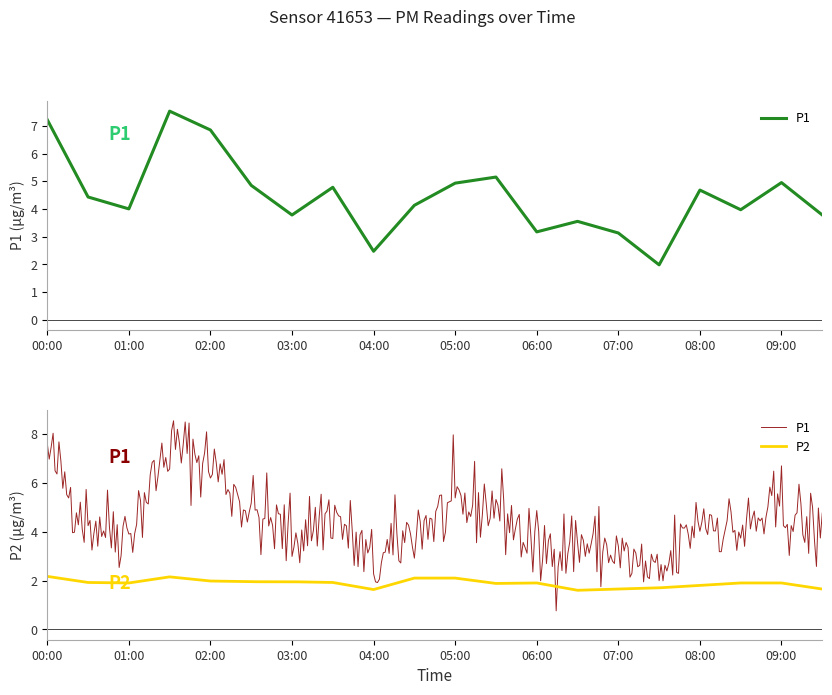

What position from the left is 09:00?

19